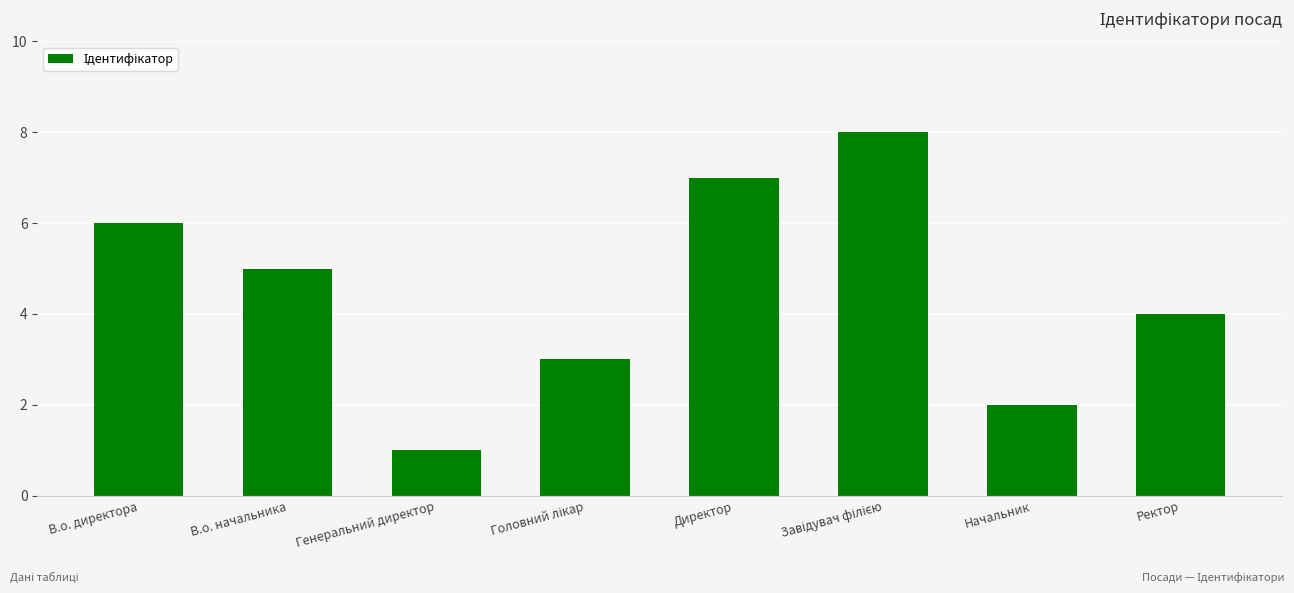

What is the sum of the values at Генеральний директор and В.о. начальника?

6